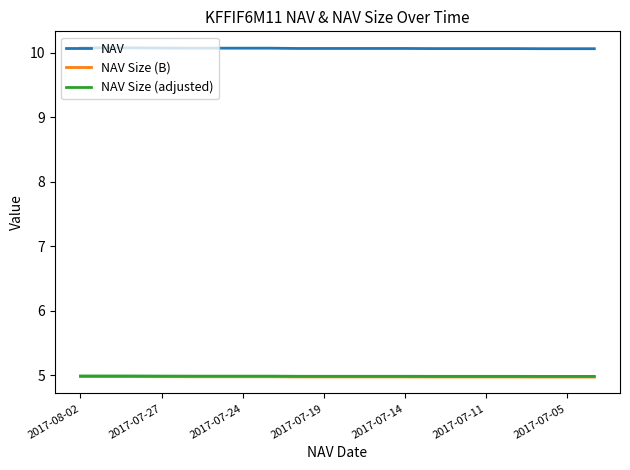

Which series has the largest total across all categories?

NAV